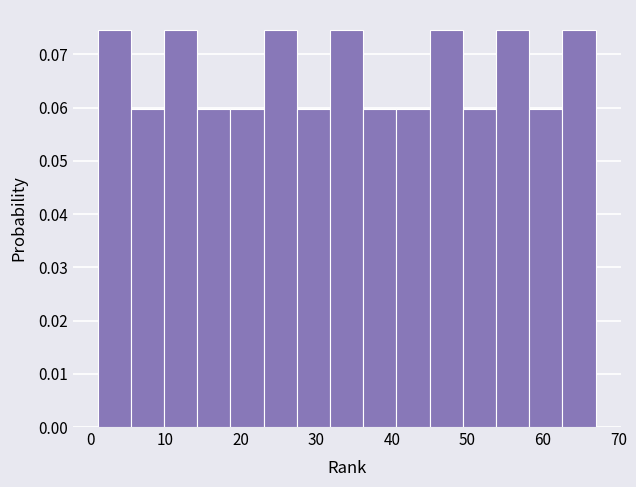

Reading left to right, transcribe this chart: for each bar, give the range it covers on the x-axis and its height. Neither the bar edges nor the heights are printed on the chart, so give them approximately, as read against the axes.

1.0 to 5.4: 0.075
5.4 to 9.8: 0.060
9.8 to 14.2: 0.075
14.2 to 18.6: 0.060
18.6 to 23.0: 0.060
23.0 to 27.4: 0.075
27.4 to 31.8: 0.060
31.8 to 36.2: 0.075
36.2 to 40.6: 0.060
40.6 to 45.0: 0.060
45.0 to 49.4: 0.075
49.4 to 53.8: 0.060
53.8 to 58.2: 0.075
58.2 to 62.6: 0.060
62.6 to 67.0: 0.075